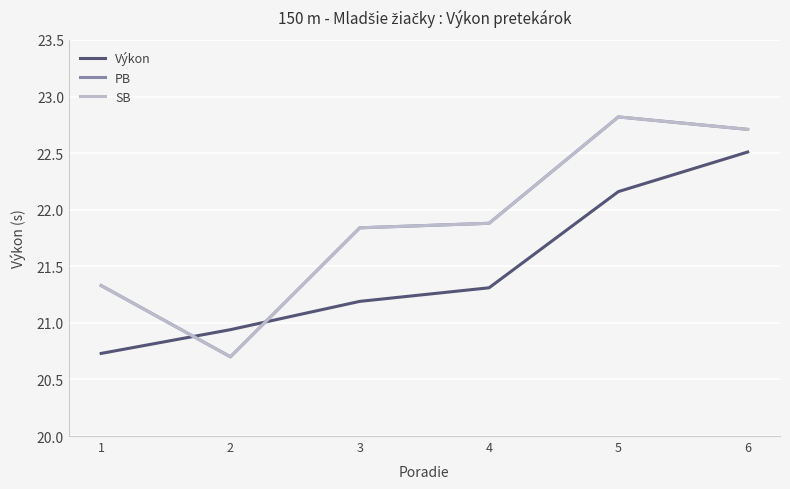

Does the chart have visible grid lines?

Yes